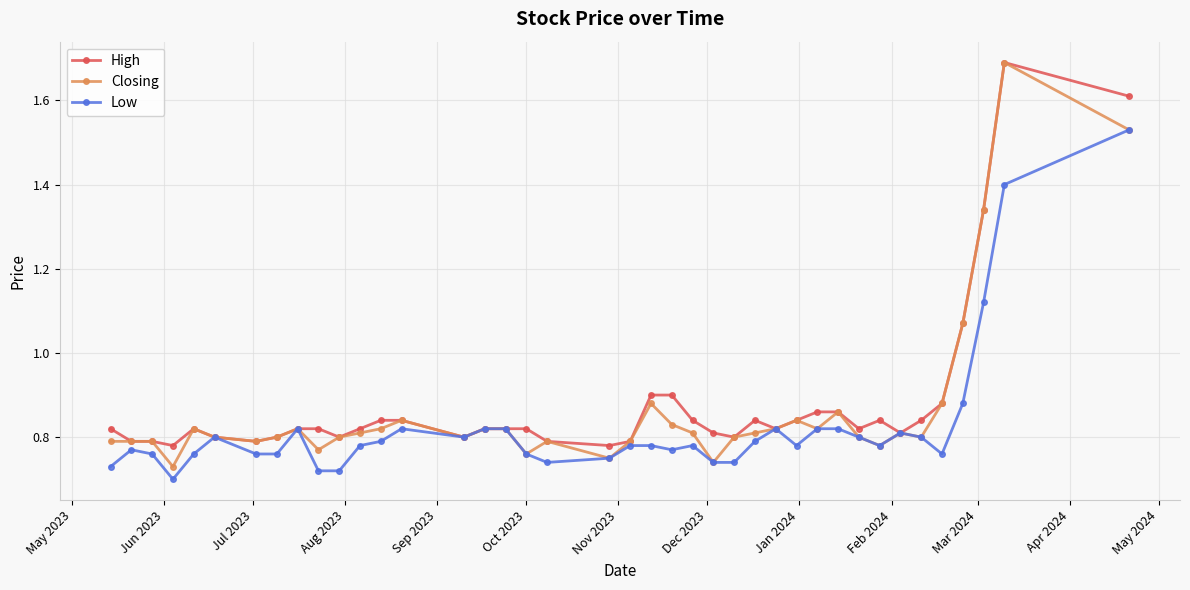

What is the greatest value displayed?

1.7